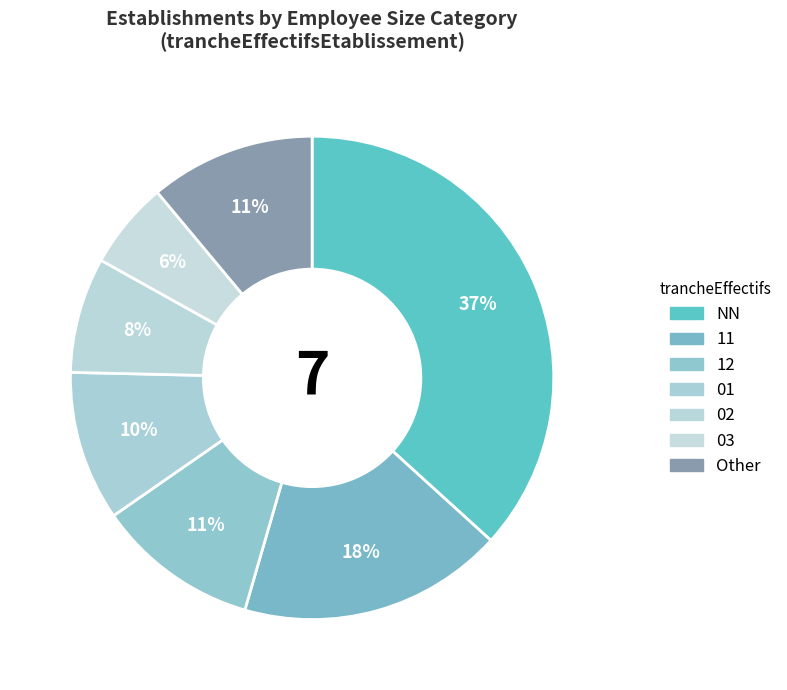

To the nearest percent, what percentage of the pie is 03?

6%